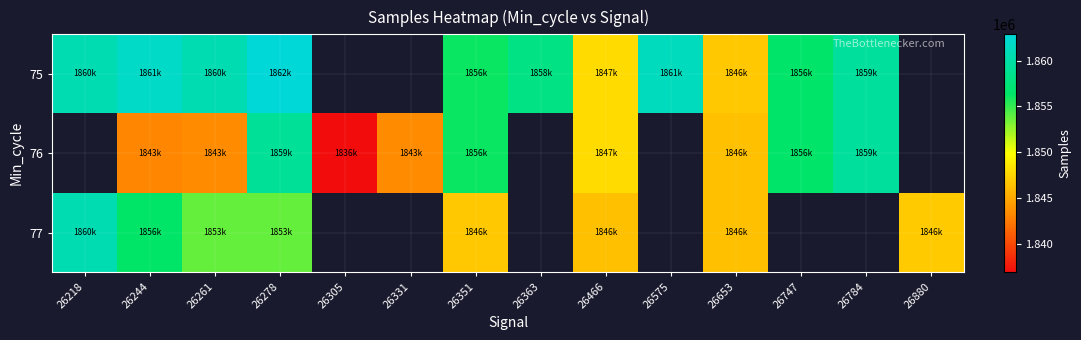

At how many categories does at least one series exceed 1840064?

13